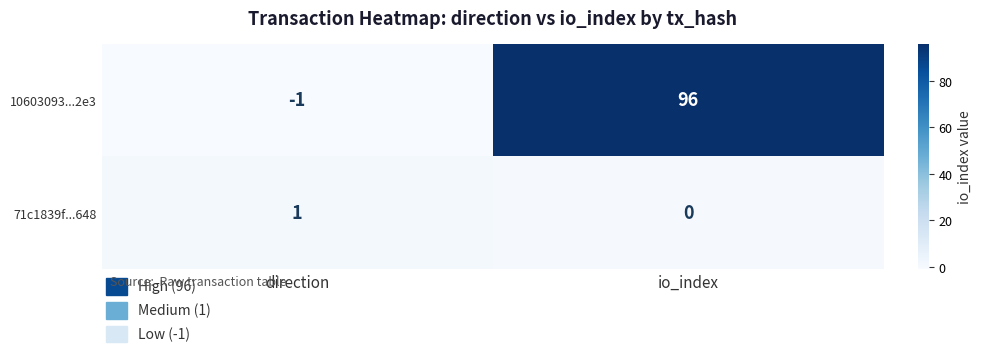

The 71c1839f...648 series shows 0 at io_index. True or false?

True